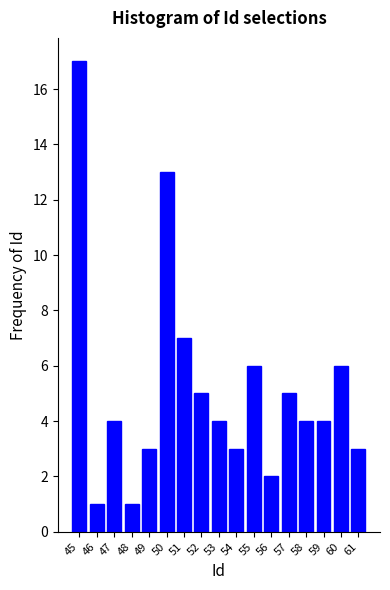

Reading right to left, extract all data points from this chart.

3	6	4	4	5	2	6	3	4	5	7	13	3	1	4	1	17